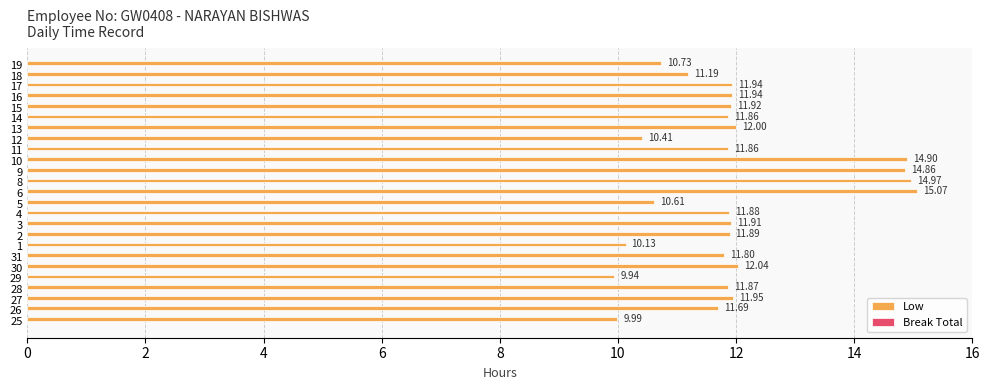

What is the sum of the values at 14 and 1?

22.0